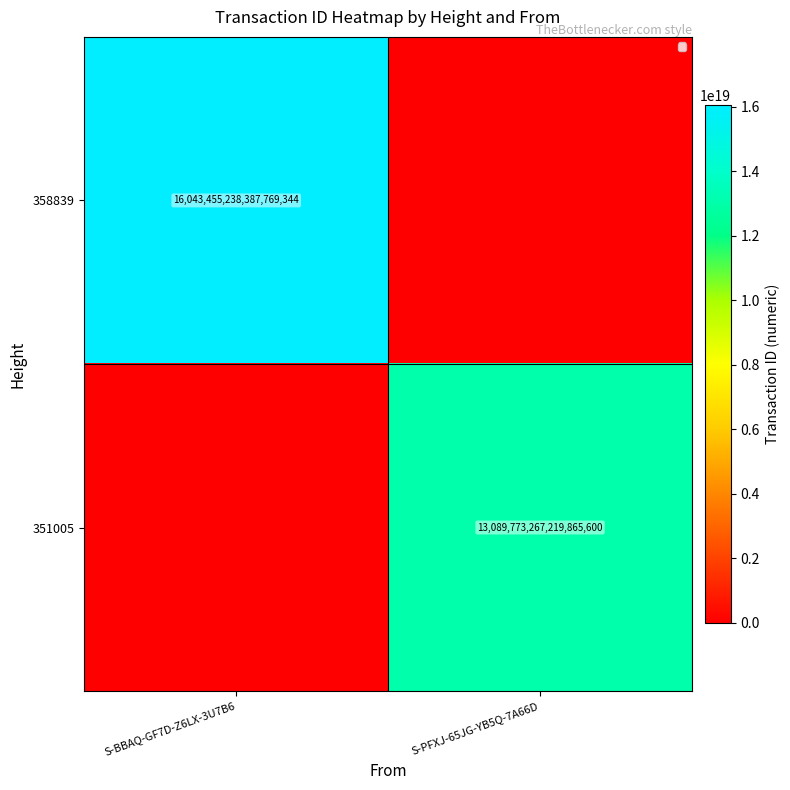

The value of 358839 at S-BBAQ-GF7D-Z6LX-3U7B6 is 23674246549191061504. True or false?

False